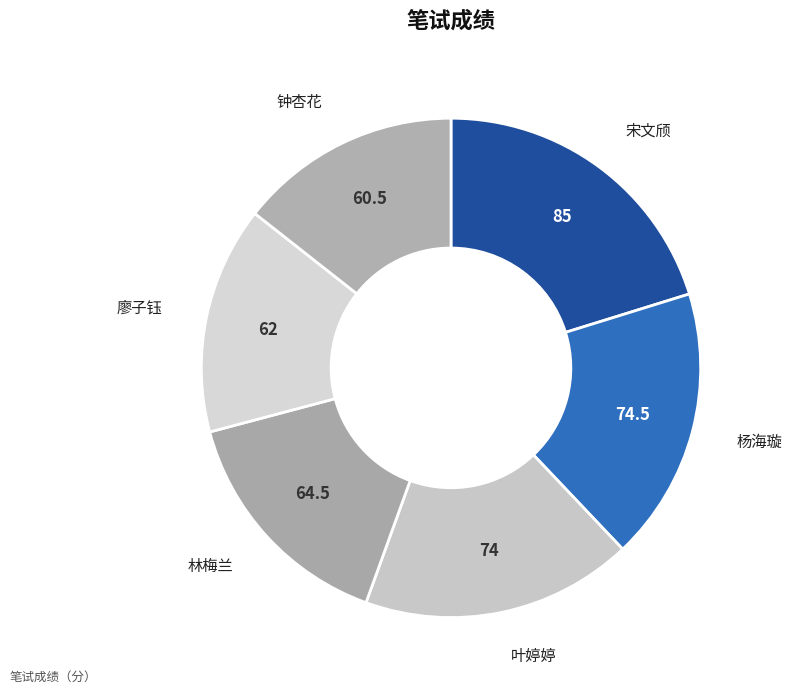

What is the largest slice in the pie chart?

宋文颀